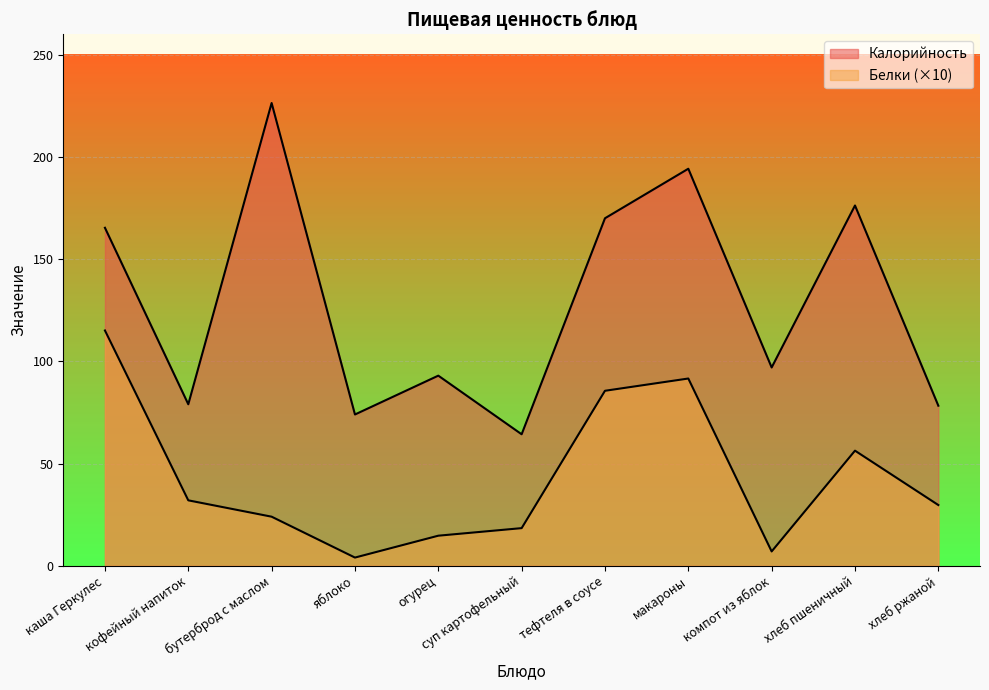

Which series changed the most between кофейный напиток and хлеб пшеничный?

Калорийность